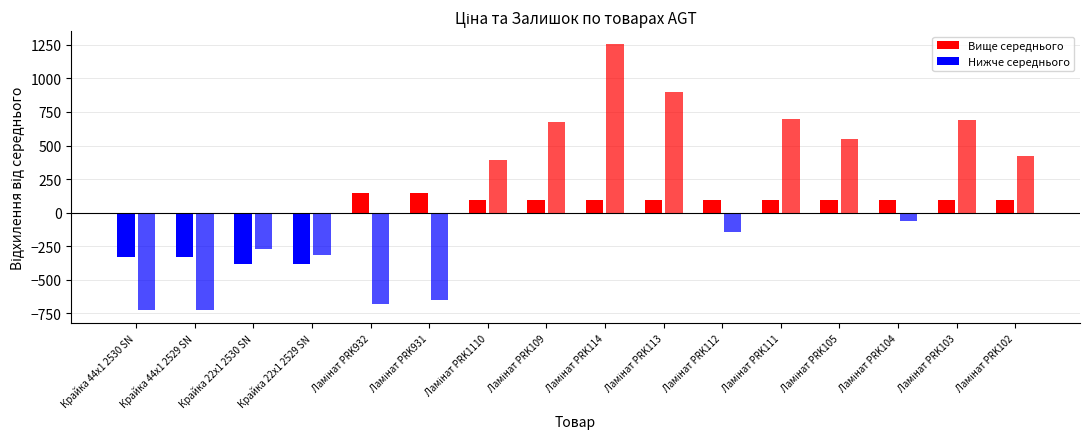

How many groups of bars are there?

16